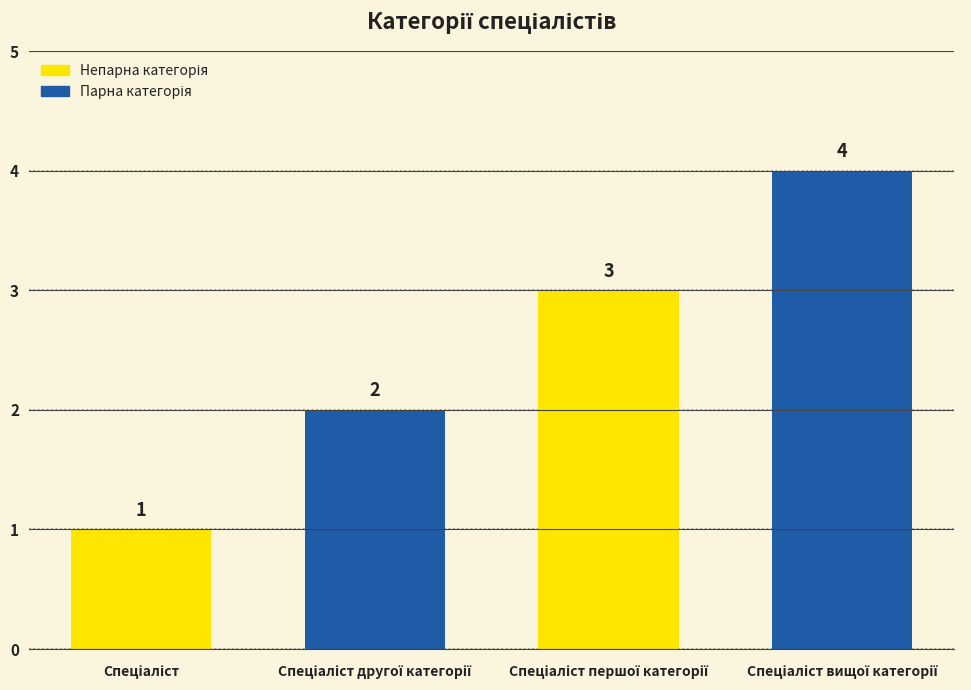

What is the value of the 3rd bar from the left?

3